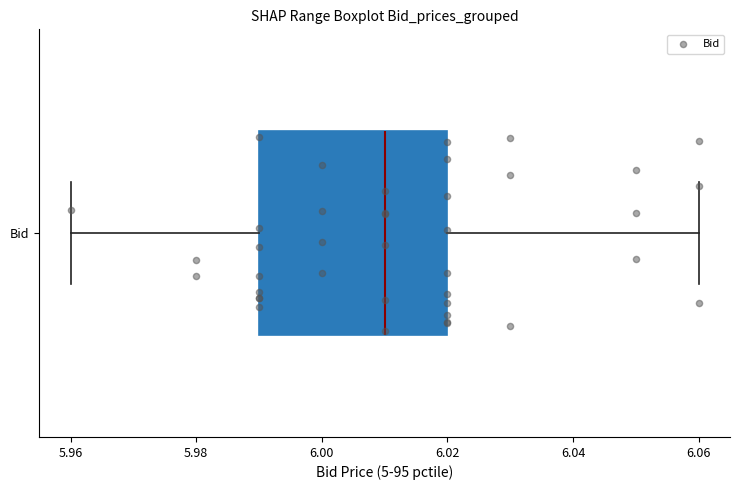

Where does the left whisker of the box for Bid end on the x-axis? The values are not printed on the chart, so give them approximately, as read against the axis.

5.96